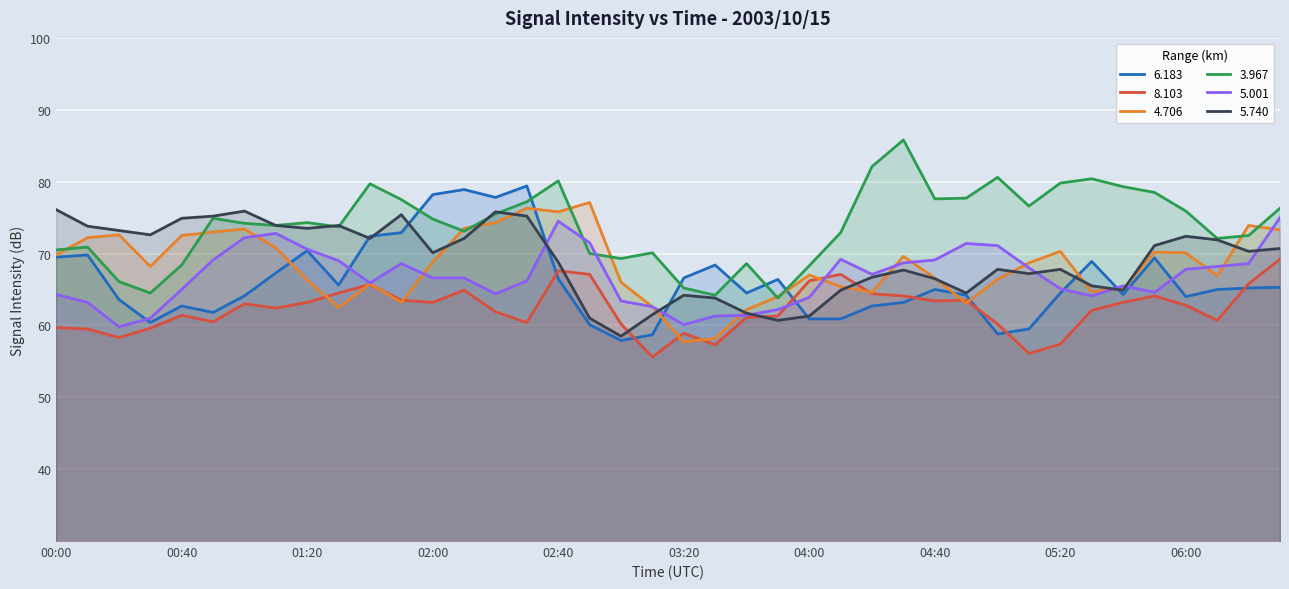

What is the label of the 12th point from the right?

04:40